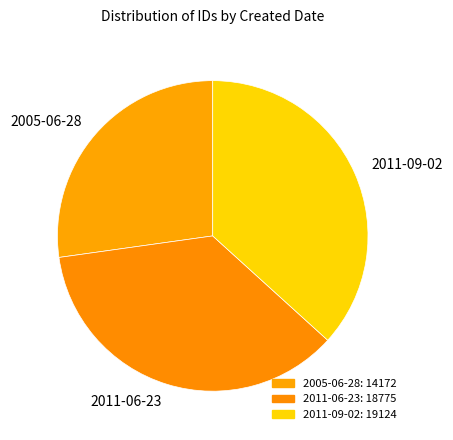

Rank the categories by value from lowest to highest.

2005-06-28, 2011-06-23, 2011-09-02